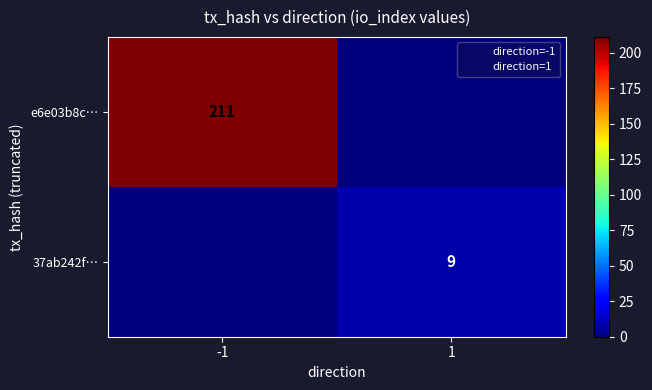

True or false: 37ab242f… has a value of 9 at 1.

True